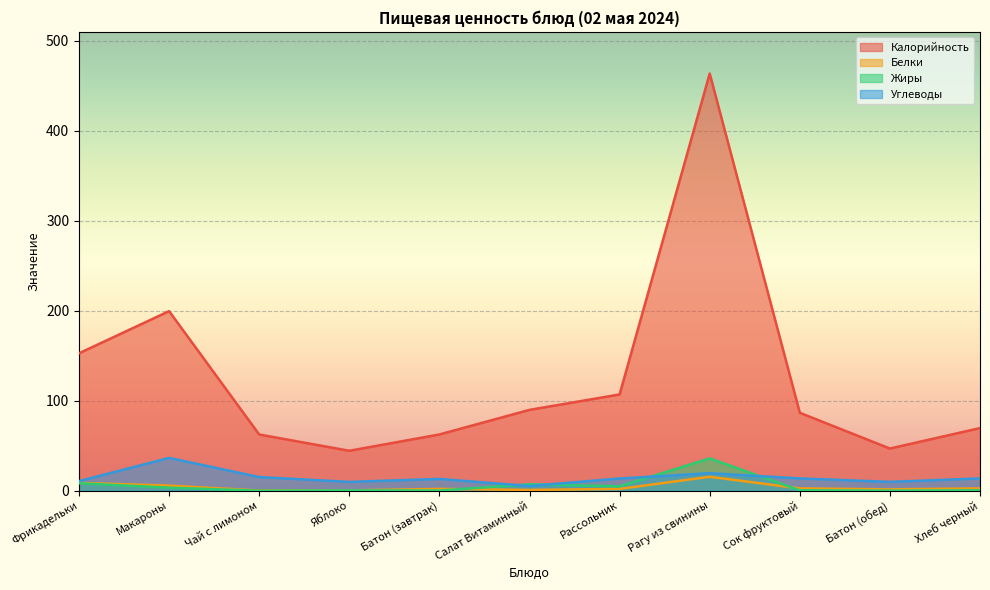

What is the minimum value shown in the chart?

0.1